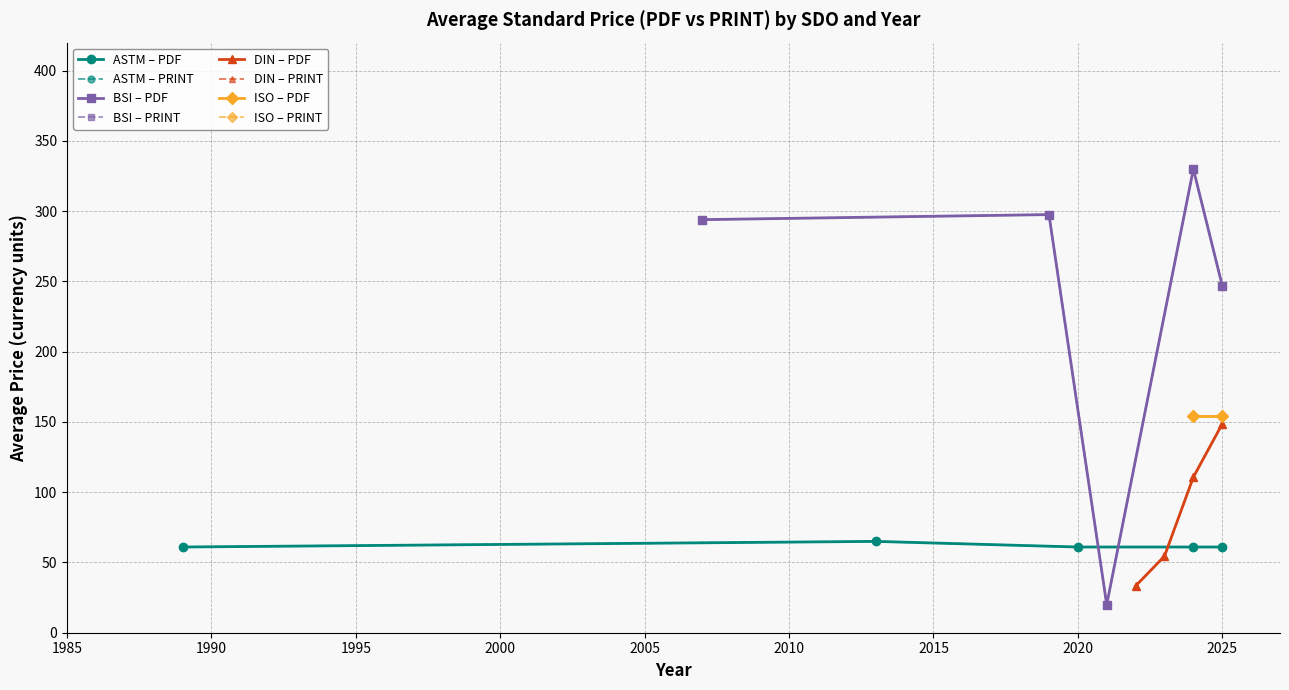

What is the average value of the Price (PRINT) series?

138.4